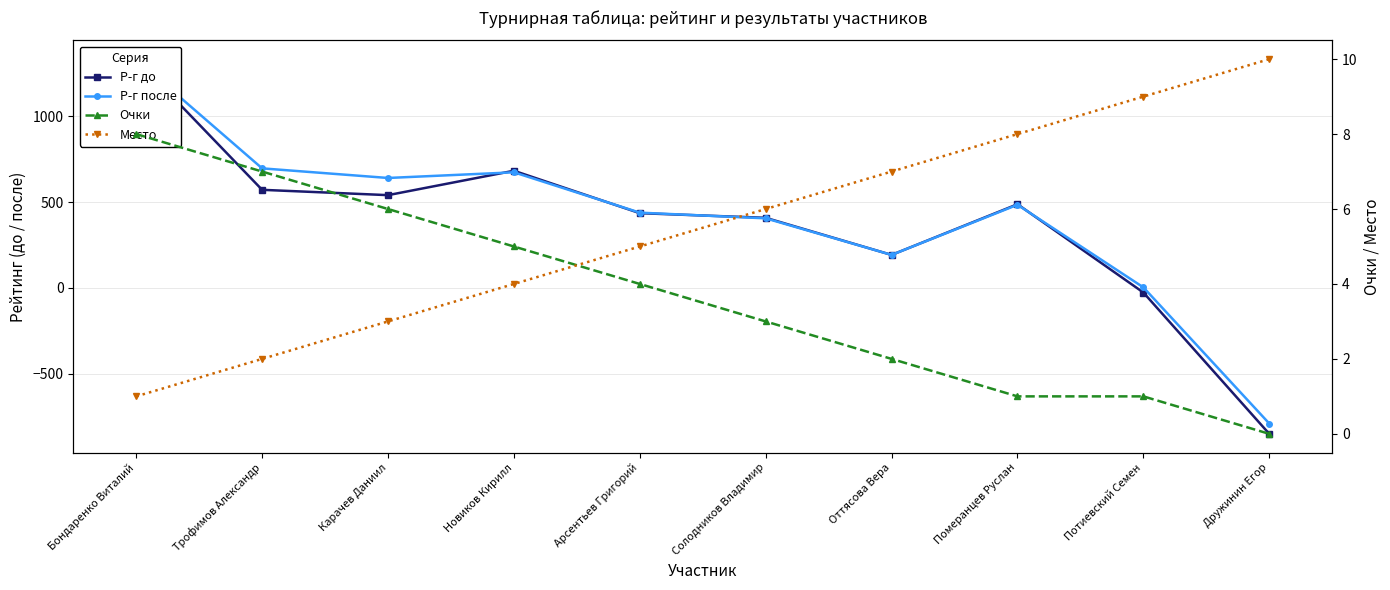

Does the chart have visible grid lines?

Yes